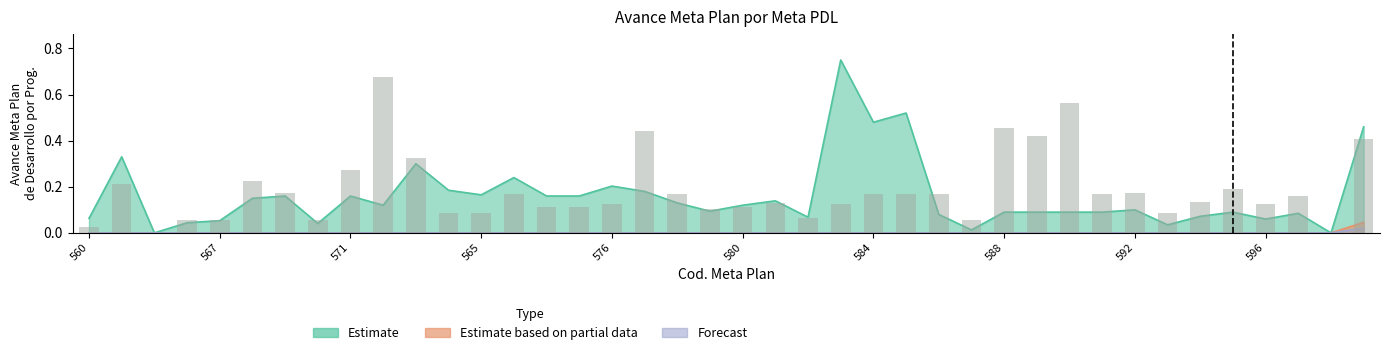

True or false: Estimate based on partial data has a value of 0.0 at 581.

False